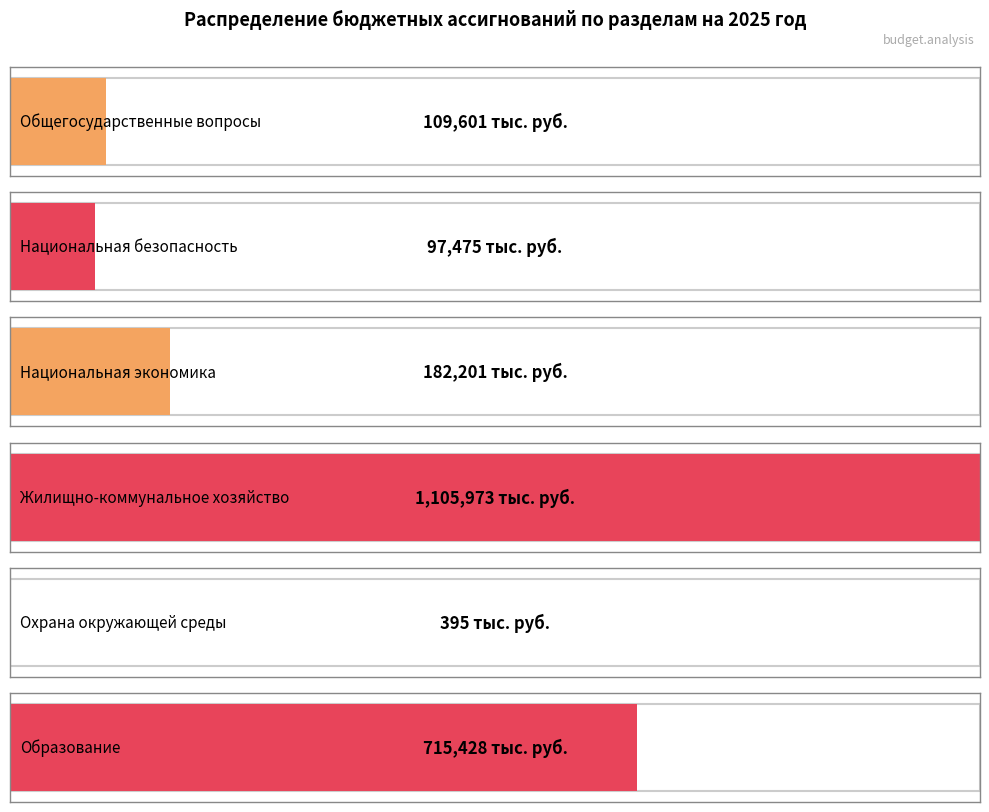

Reading left to right, transcribe all the data shown in this chart.

109600.7	97474.8	182200.7	1105973.2	394.6	715428.0